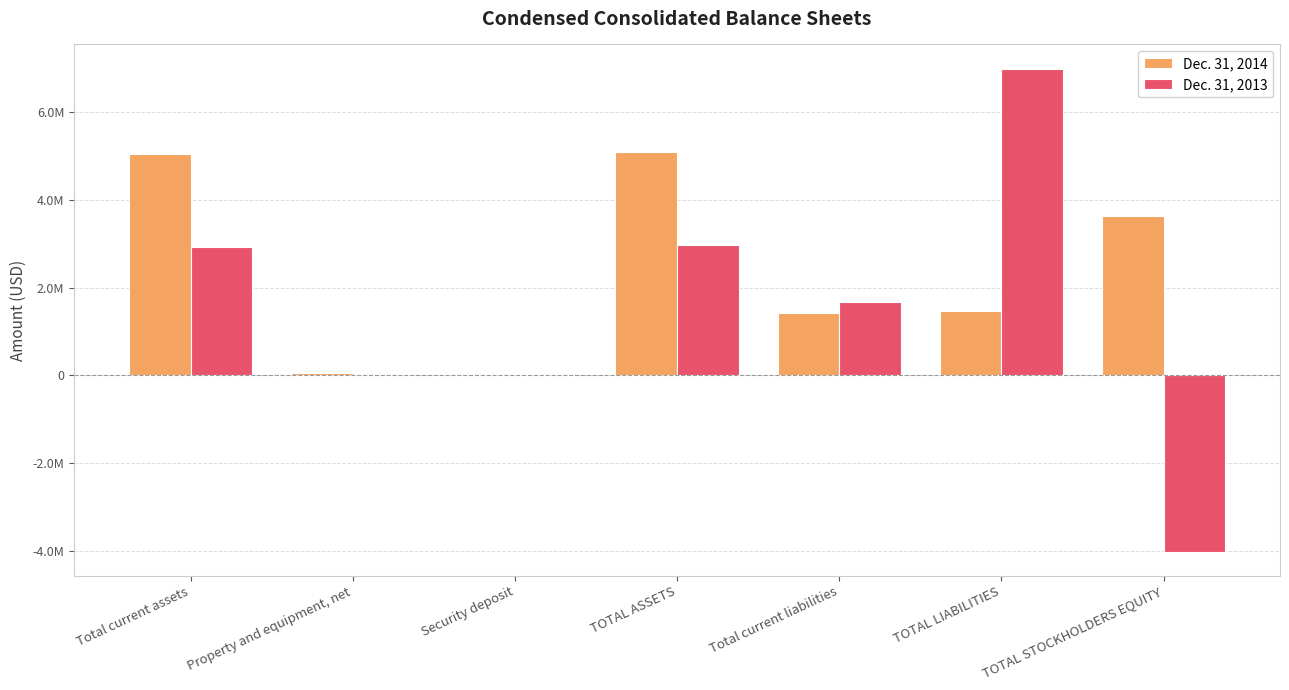

Is it true that Dec. 31, 2013 equals -4022343 at TOTAL STOCKHOLDERS EQUITY?

True